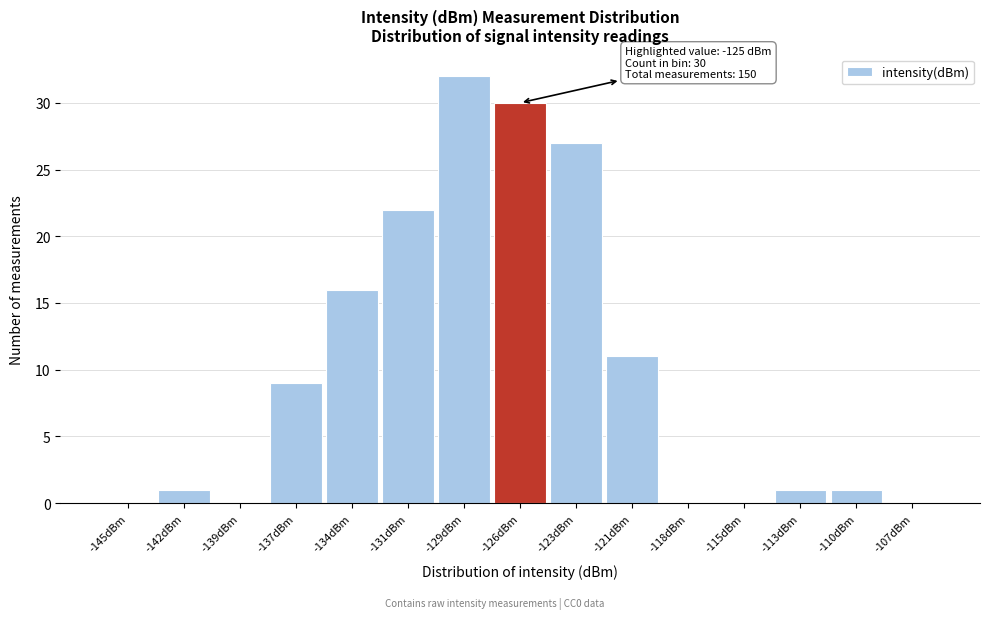

Reading left to right, list all the values displayed in this chart.

-145dBm=0	-142dBm=1	-139dBm=0	-137dBm=9	-134dBm=16	-131dBm=22	-129dBm=32	-126dBm=30	-123dBm=27	-121dBm=11	-118dBm=0	-115dBm=0	-113dBm=1	-110dBm=1	-107dBm=0